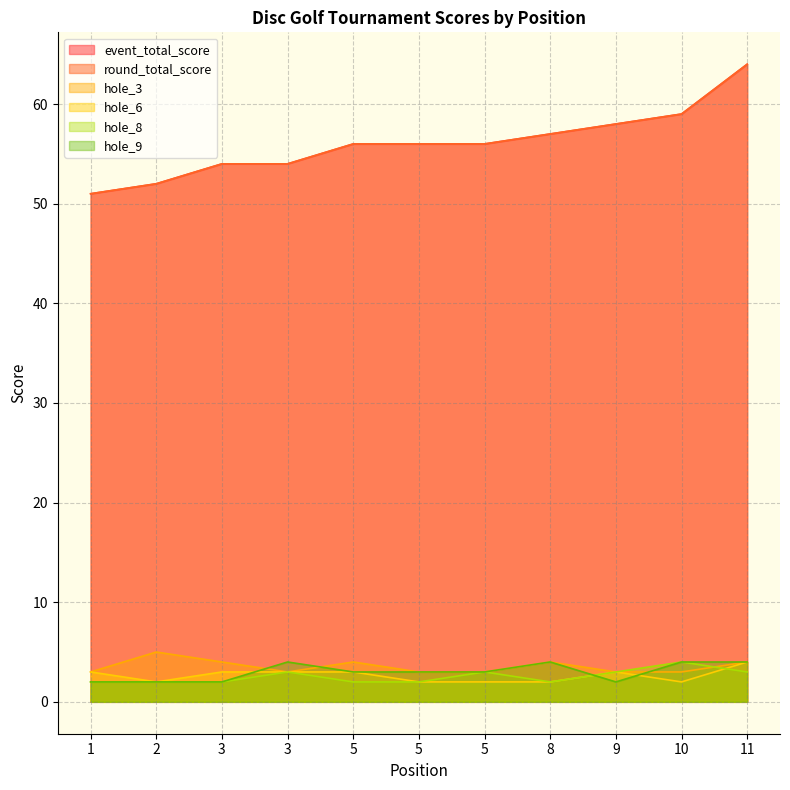

What is the sum of the round_total_score values at 5 and 5?

112